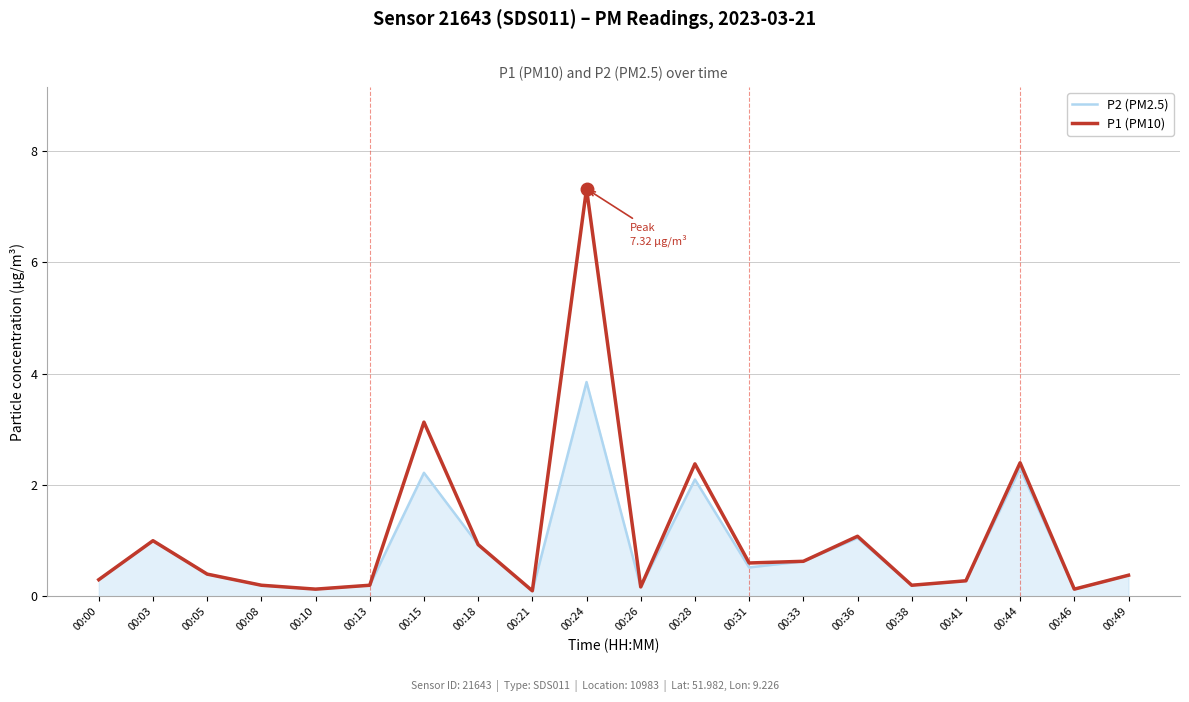

Read the P2 (PM2.5) value at 00:18.

0.9